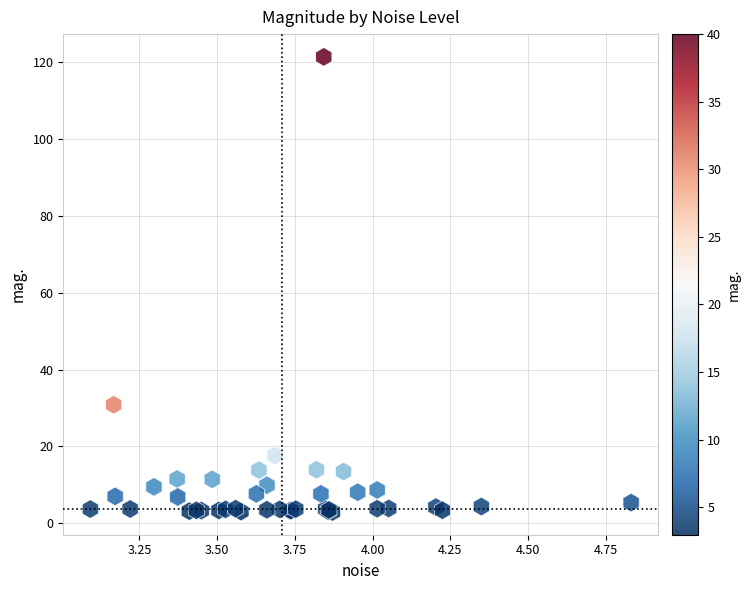

What Y value in the scatter plot is closest to 62?

30.8